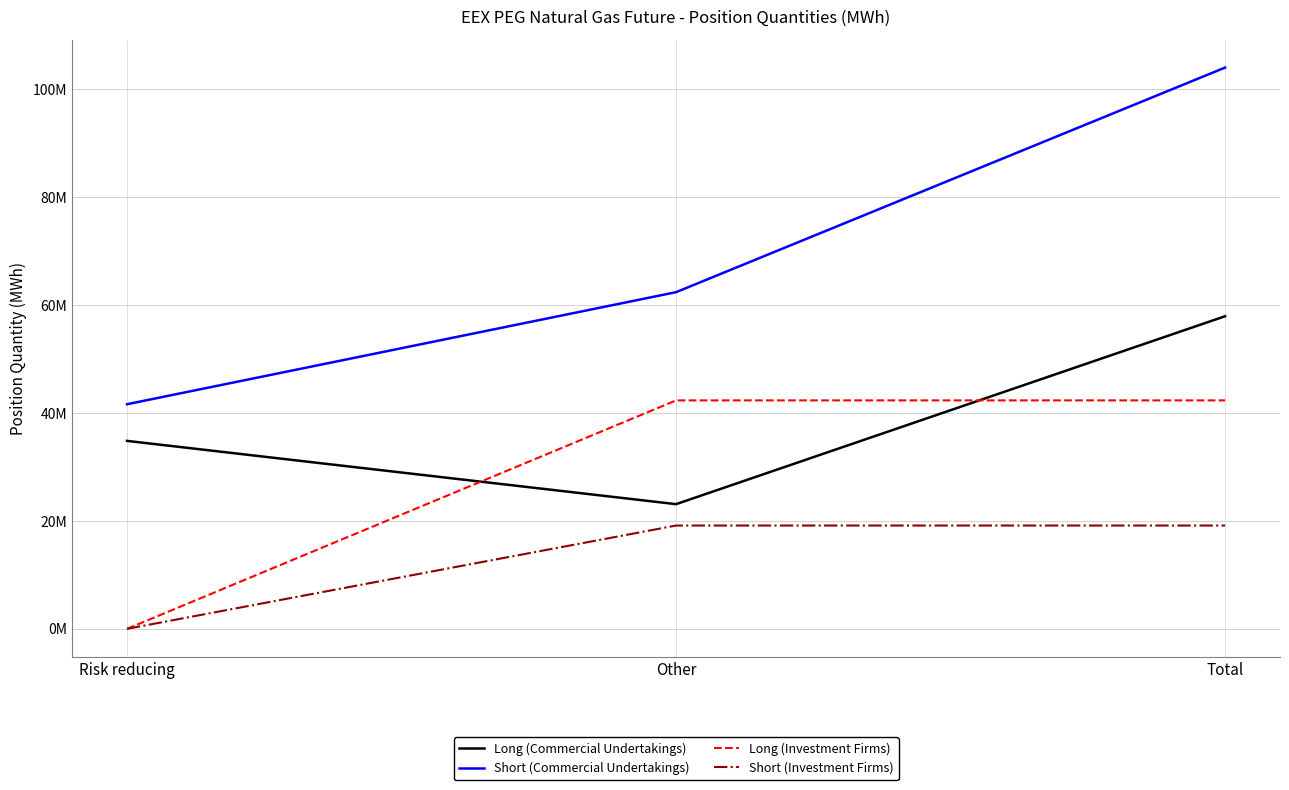

What are all the series names shown in the legend?

Long (Commercial Undertakings), Short (Commercial Undertakings), Long (Investment Firms), Short (Investment Firms)